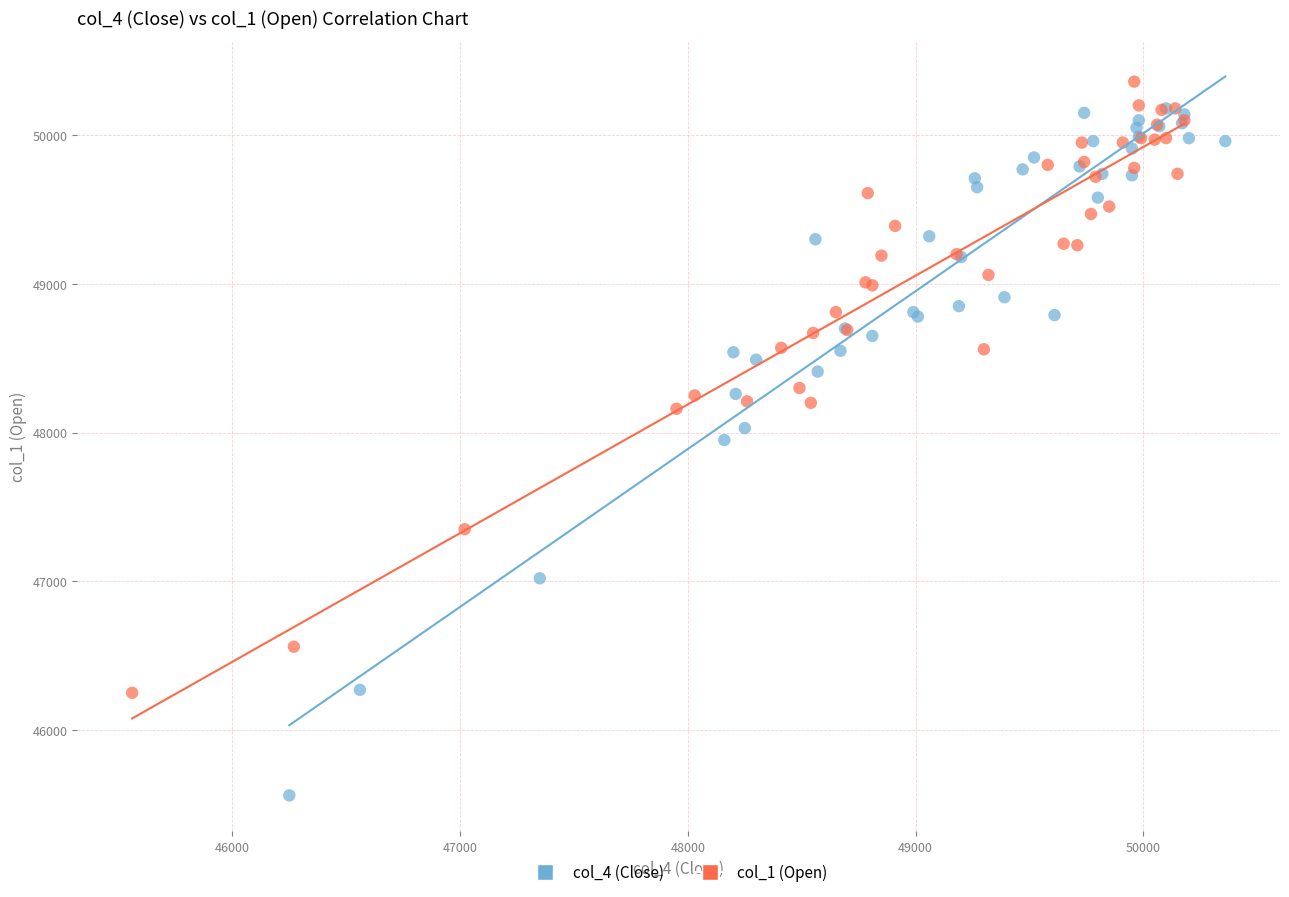

Which series has the largest Y range (max minus min)?

col_4 (Close)